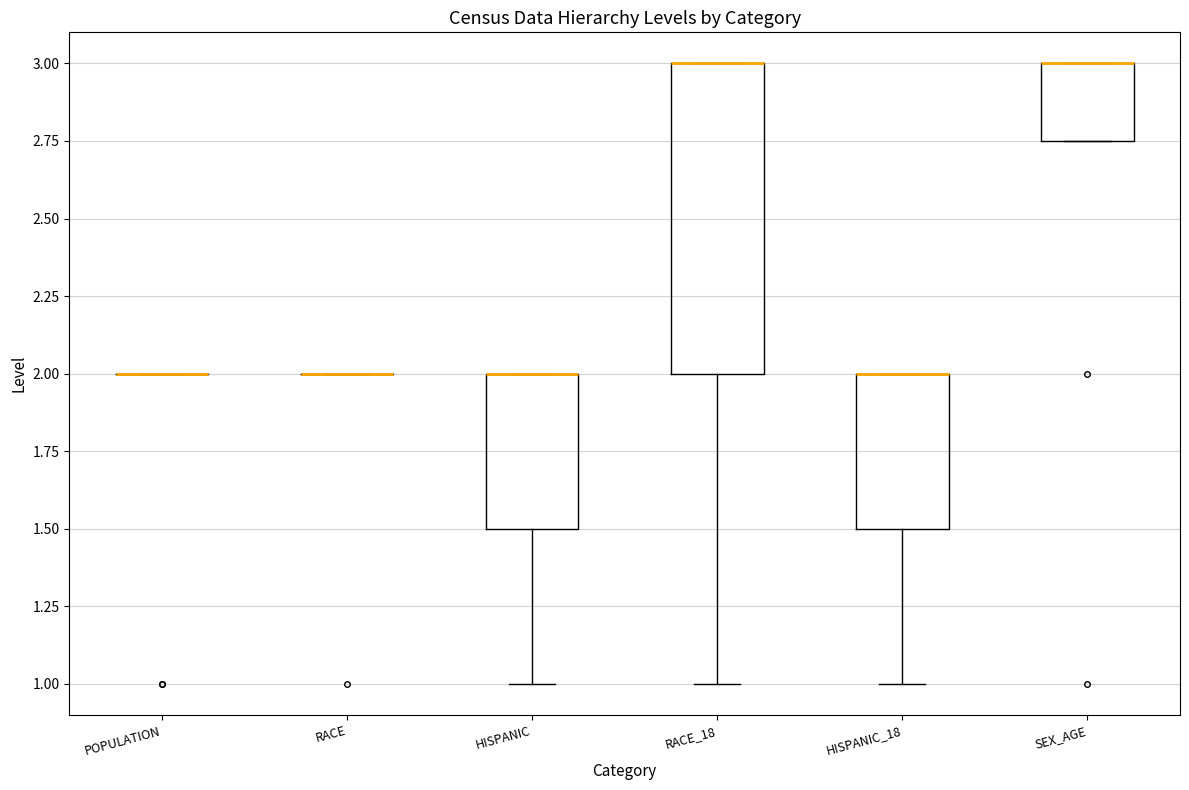

Reading left to right, read every box against the y-axis: the position of its median line, the range the box covers, and the ends of its whiskers. The values are not printed on the chart, so give them approximately, as read against the axis.

POPULATION: box collapsed to a line at 2.00, whiskers 2.00 to 2.00
RACE: box collapsed to a line at 2.00, whiskers 2.00 to 2.00
HISPANIC: median 2.00 (drawn on the box's upper edge), box 1.50 to 2.00, whiskers 1.00 to 2.00
RACE_18: median 3.00 (drawn on the box's upper edge), box 2.00 to 3.00, whiskers 1.00 to 3.00
HISPANIC_18: median 2.00 (drawn on the box's upper edge), box 1.50 to 2.00, whiskers 1.00 to 2.00
SEX_AGE: median 3.00 (drawn on the box's upper edge), box 2.75 to 3.00, whiskers 2.75 to 3.00